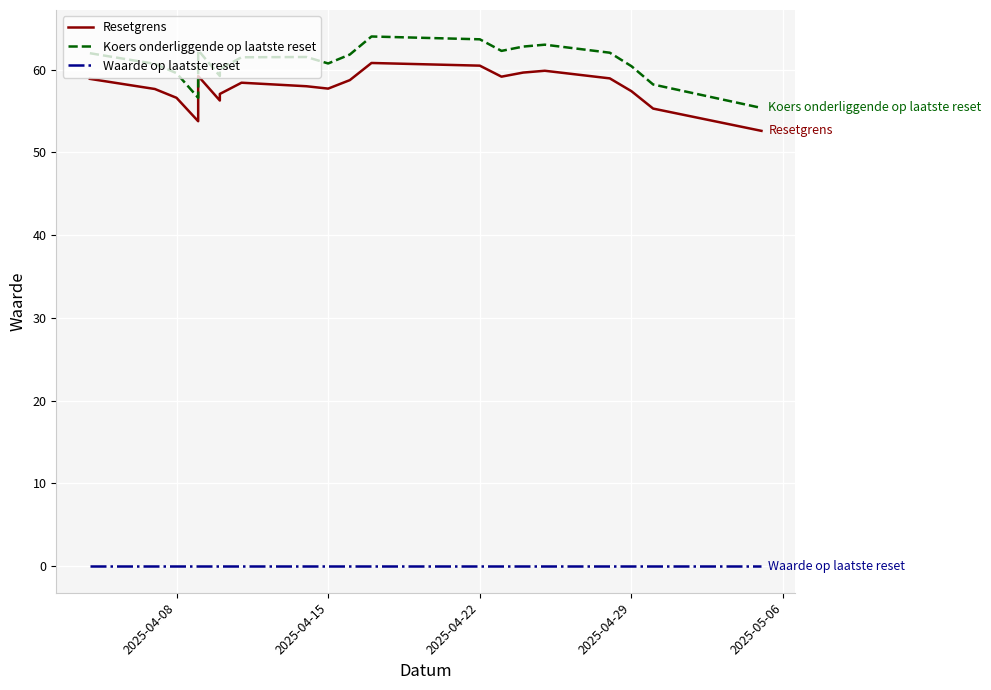

Which series has the largest range (max minus min)?

Koers onderliggende op laatste reset